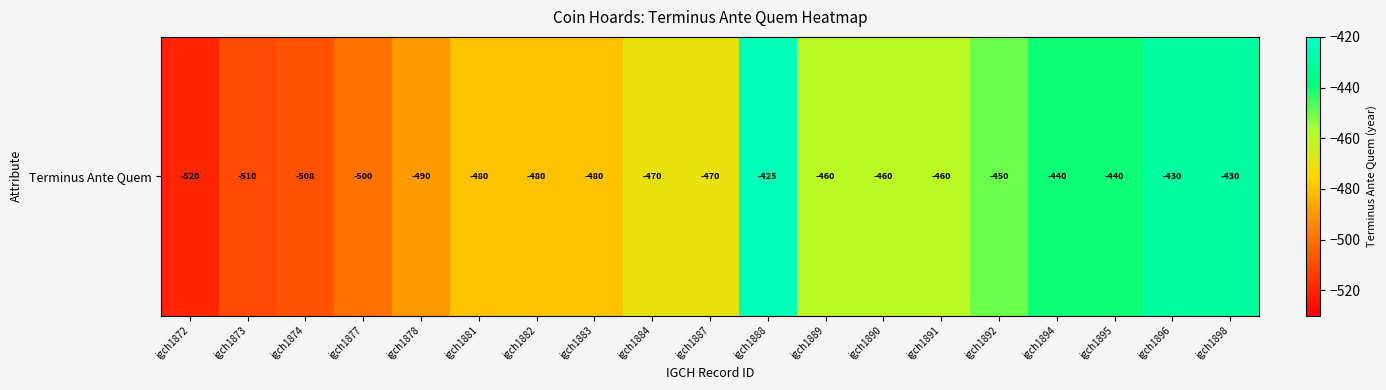

List the labels in order of value, largest first.

igch1888, igch1896, igch1898, igch1894, igch1895, igch1892, igch1889, igch1890, igch1891, igch1884, igch1887, igch1881, igch1882, igch1883, igch1878, igch1877, igch1874, igch1873, igch1872